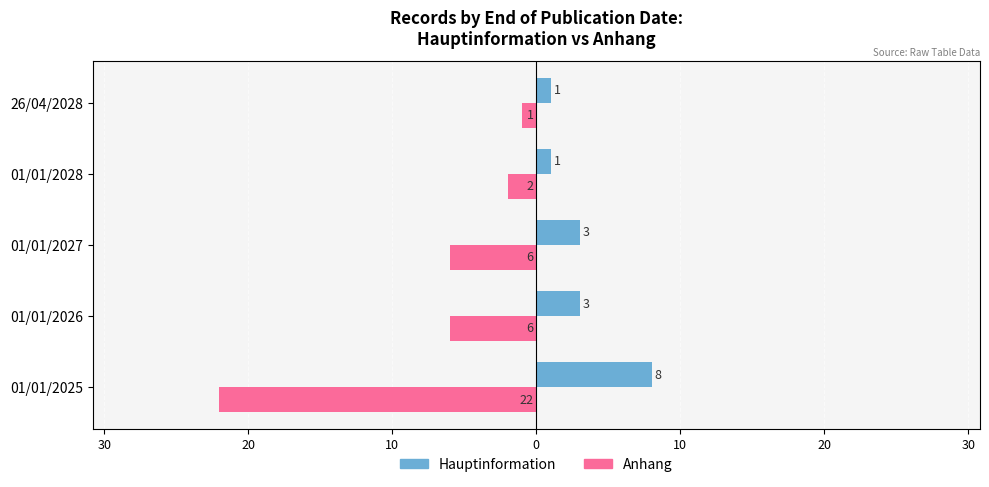

What is the value of the Anhang bar at the 2nd from the left?

-6